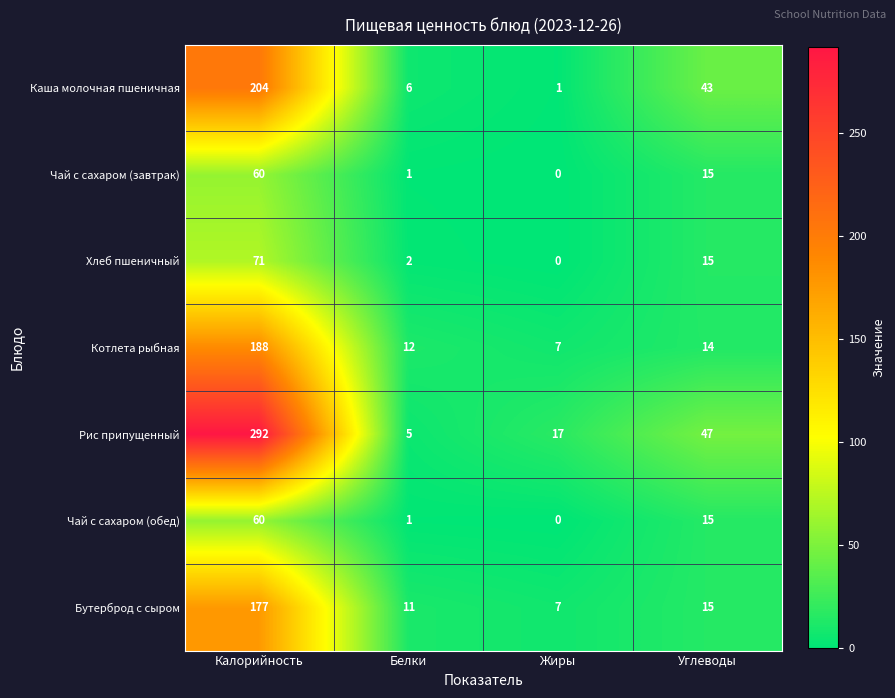

How many series are shown in this chart?

7